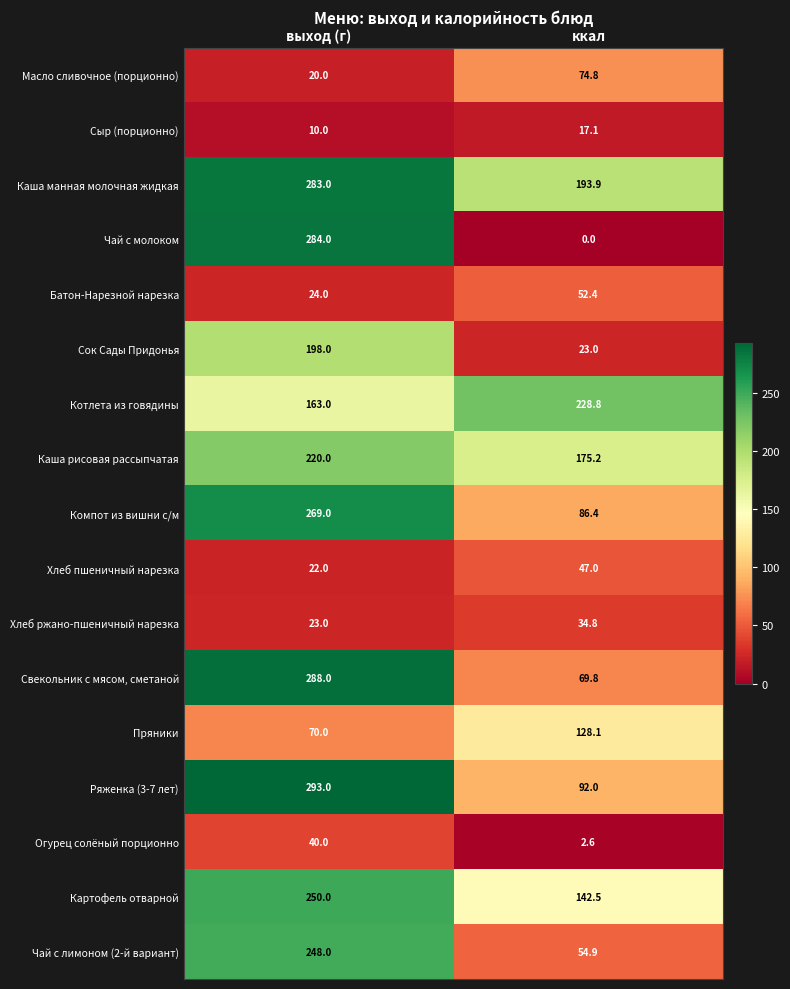

Which series changed the most between выход (г) and ккал?

Чай с молоком